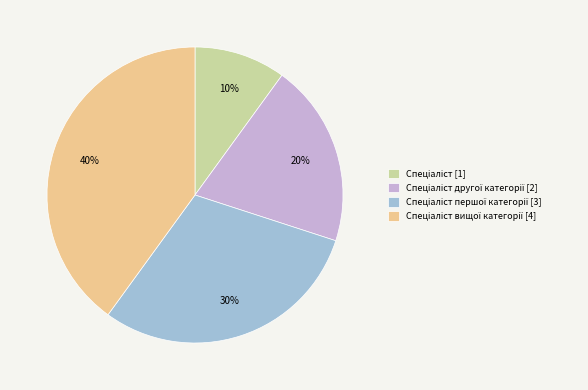

To the nearest percent, what is the difference between the largest and smallest slice percentages?

30%